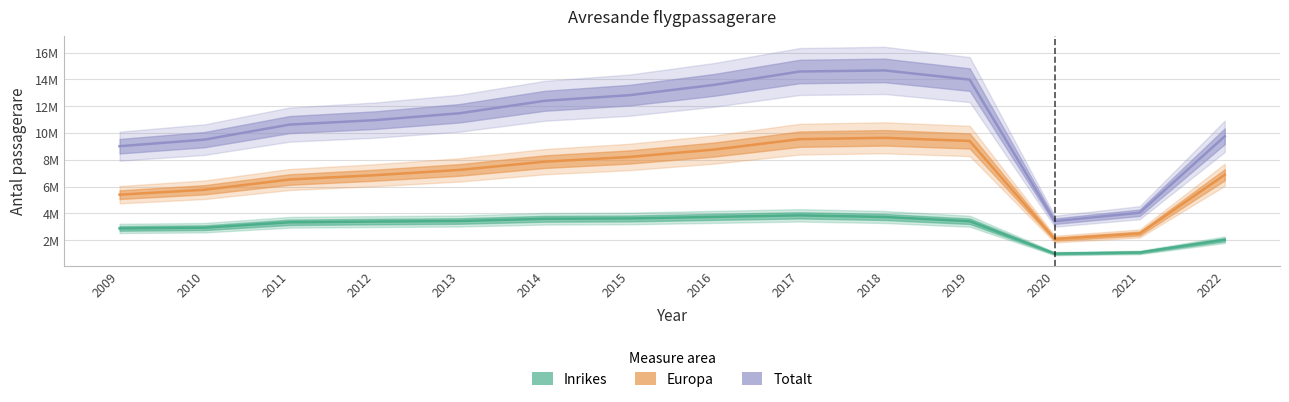

Reading left to right, transcribe all the data shown in this chart.

Inrikes: 2009=2882032	2010=2935880	2011=3338364	2012=3391096	2013=3435074	2014=3601041	2015=3626188	2016=3743570	2017=3856732	2018=3735039	2019=3417974	2020=1003250	2021=1090570	2022=2039774
Europa: 2009=5399076	2010=5766520	2011=6529808	2012=6849324	2013=7245625	2014=7860413	2015=8211916	2016=8768237	2017=9539420	2018=9640940	2019=9404840	2020=2087507	2021=2503993	2022=6883653
Totalt: 2009=9013806	2010=9505052	2011=10626592	2012=10955628	2013=11473361	2014=12399400	2015=12821352	2016=13593458	2017=14584715	2018=14665514	2019=13980876	2020=3422757	2021=4054139	2022=9754427